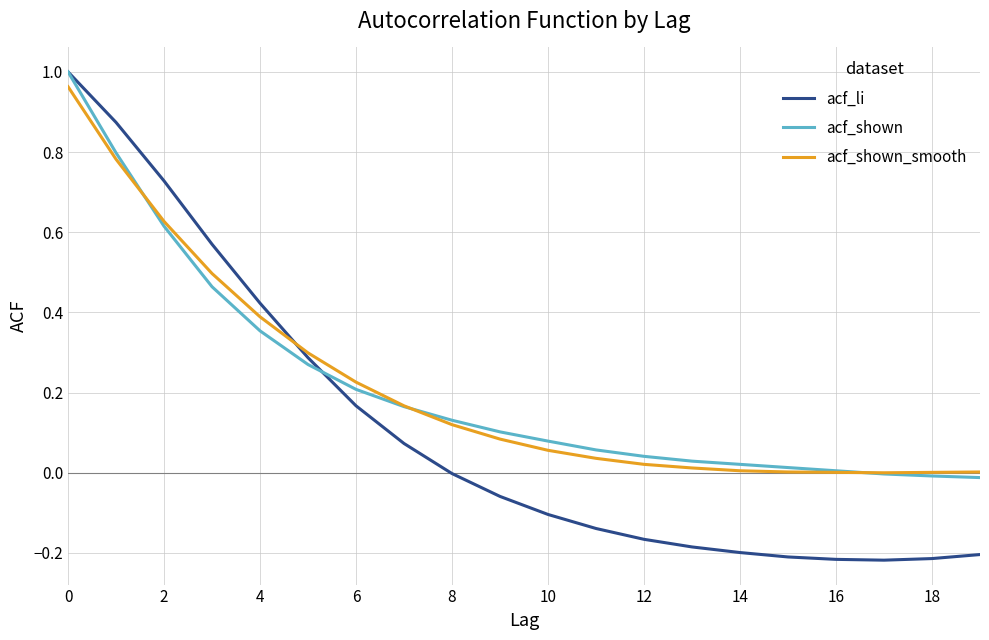

Which series has the largest total across all categories?

acf_shown